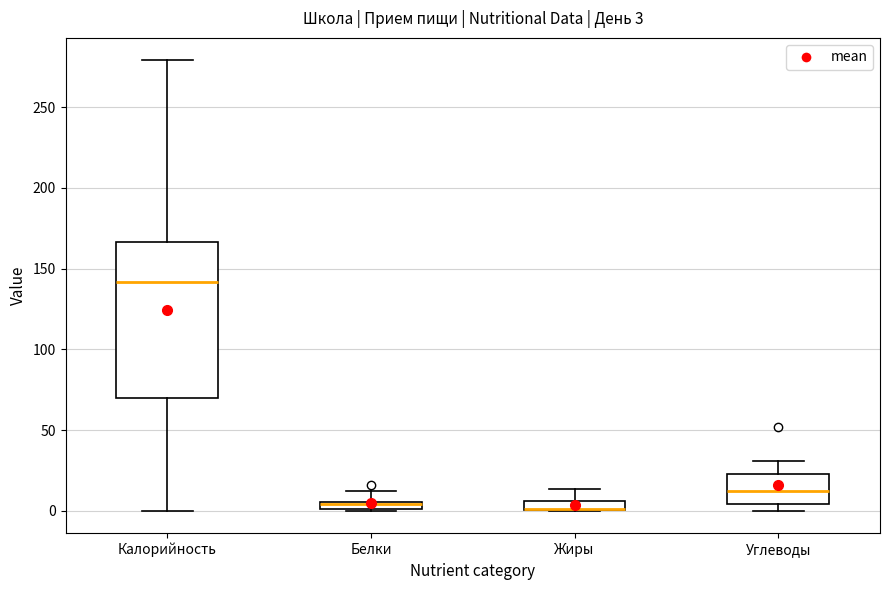

Which box is the tallest, from its lower edge to its upper edge?

Калорийность